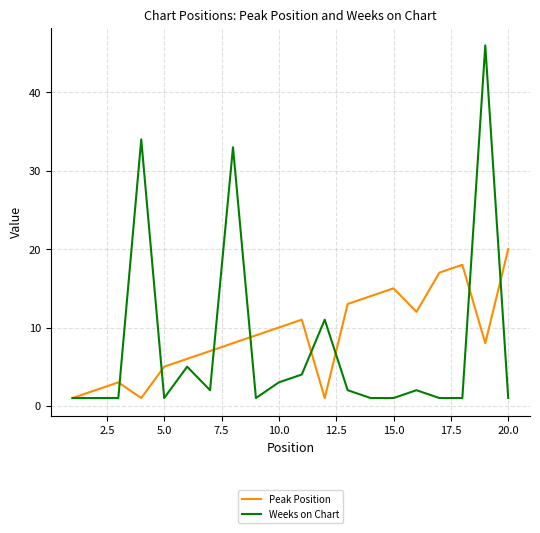

Which series has the largest range (max minus min)?

Weeks on Chart